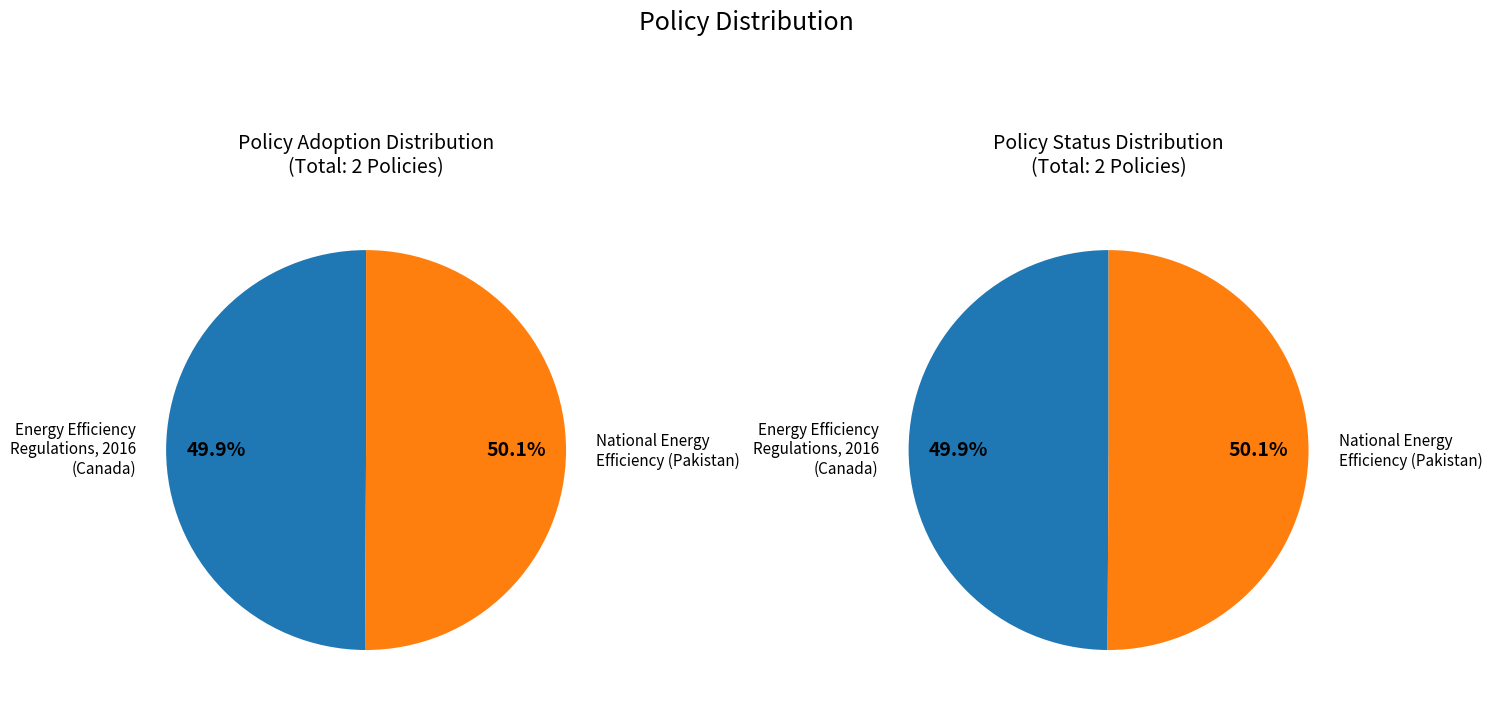

Rank the categories by value from highest to lowest.

National Energy Efficiency and Conservation (Pakistan), Energy Efficiency Regulations, 2016 (Canada)